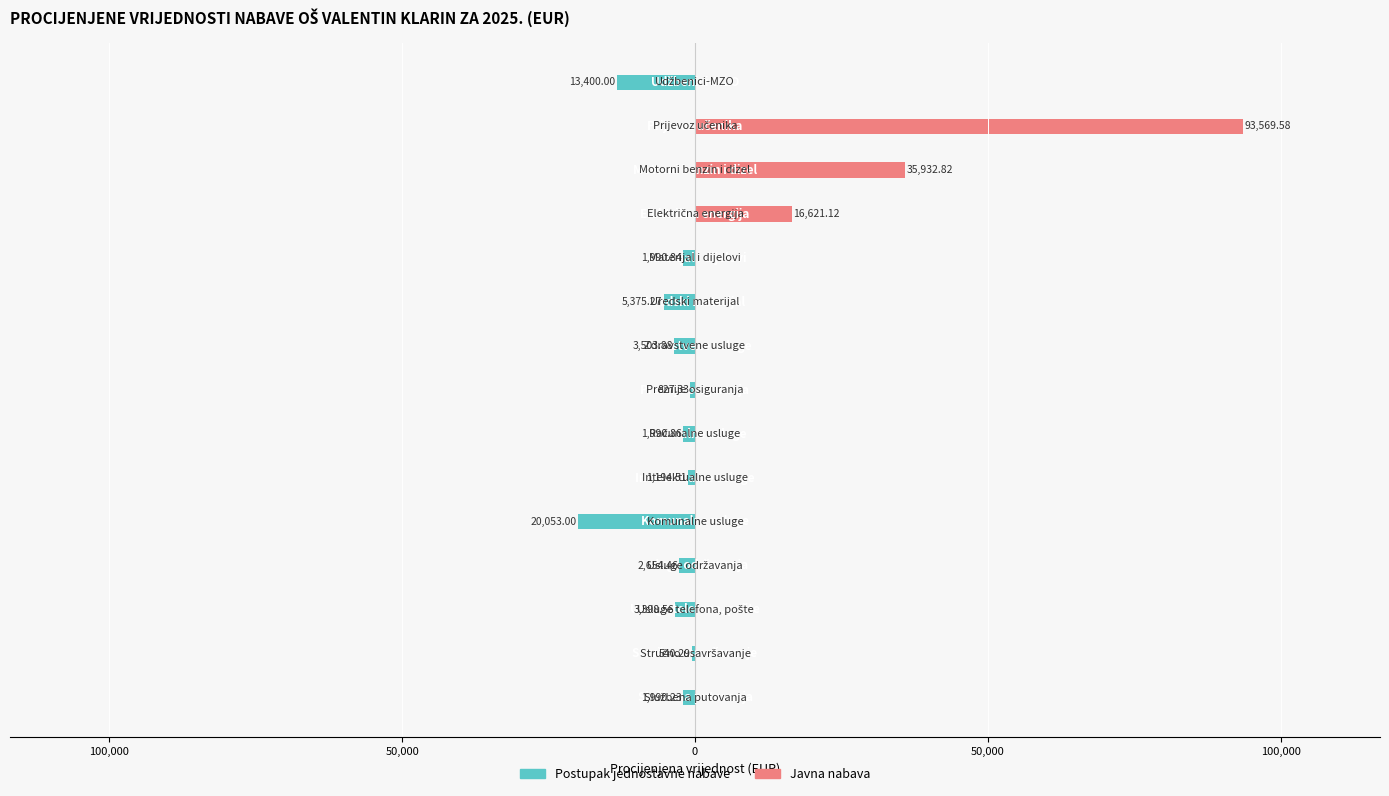

Does the chart contain any negative values?

Yes